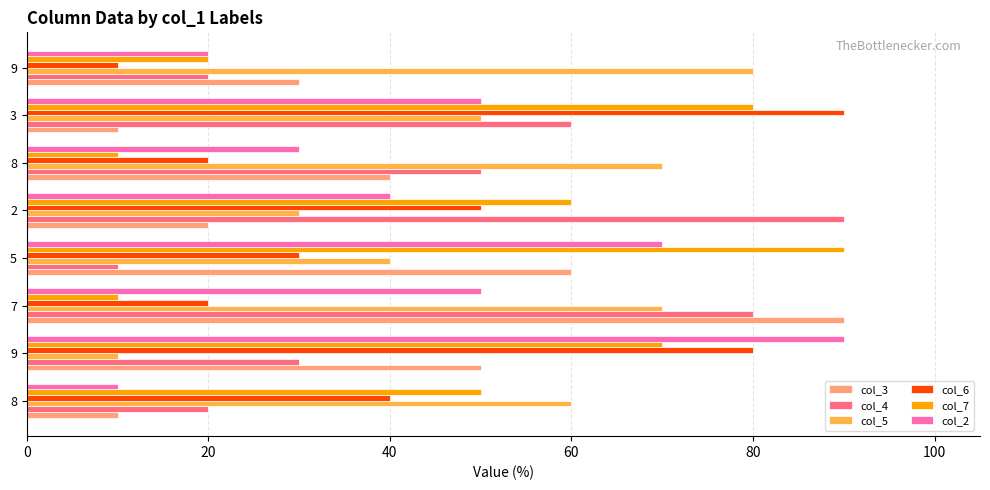

What is the difference between the maximum and minimum values in the col_3 series?

80